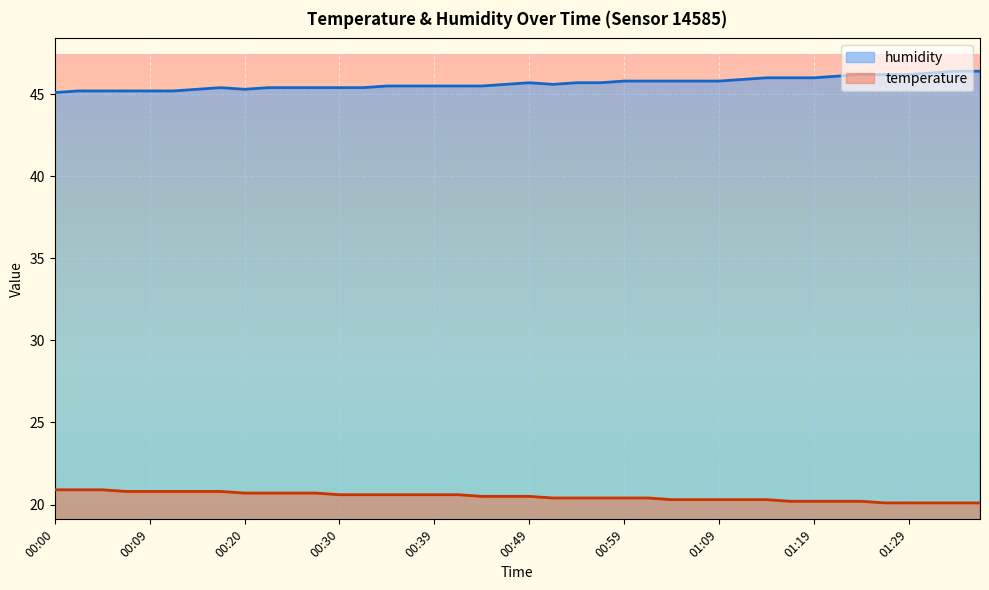

Count the temperature values in the range 20 to 21.

40